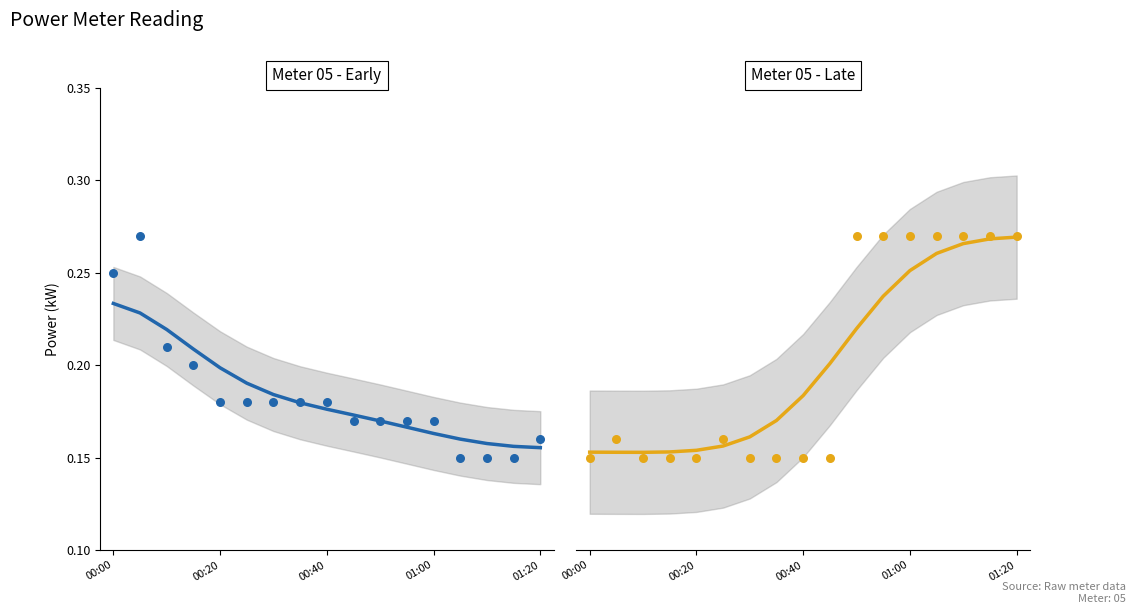

At how many categories does at least one series exceed 0?

17